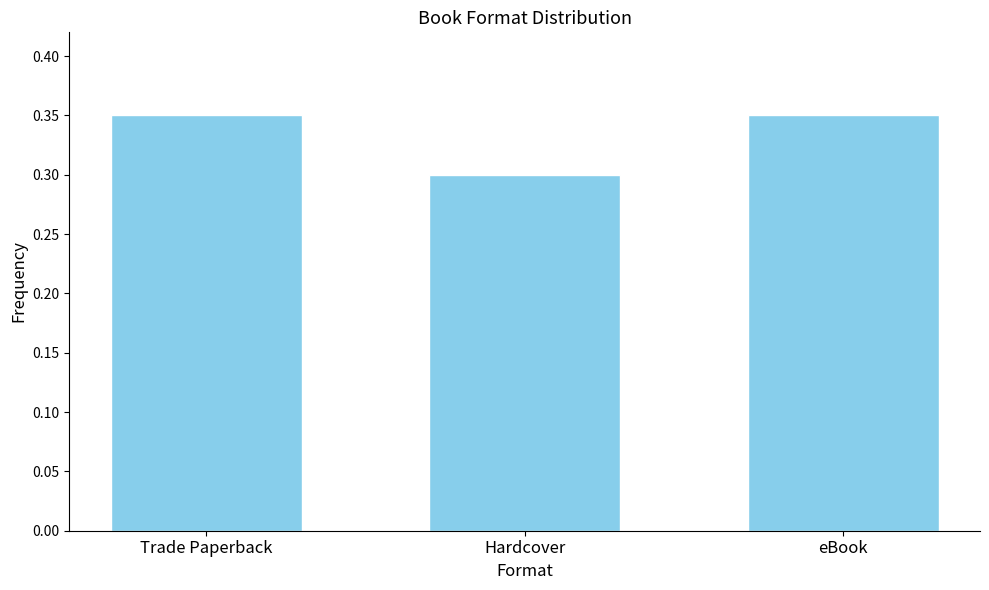

Count the values in the range 0 to 1.

3